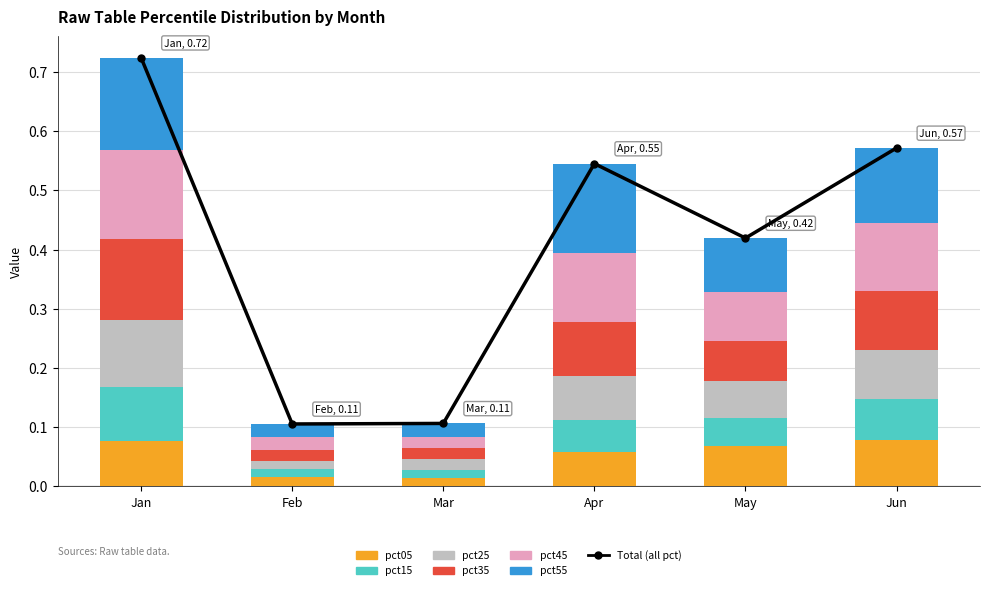

Between Feb and Jun, which is larger?

Jun